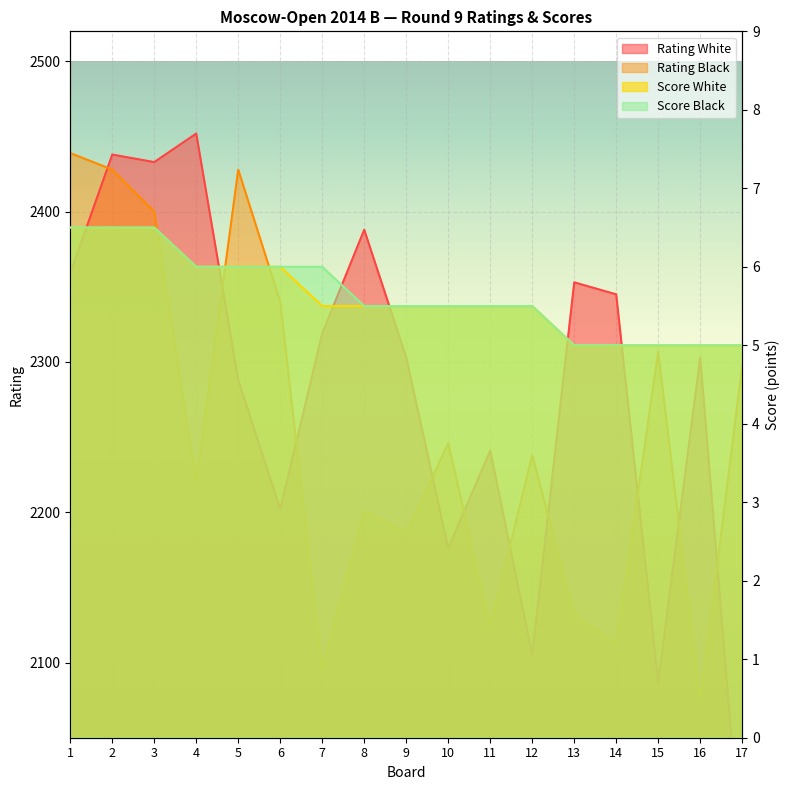

Reading right to left, extract all data points from this chart.

Rating White: 17=1963.0	16=2303.0	15=2087.0	14=2345.0	13=2353.0	12=2105.0	11=2241.0	10=2176.0	9=2303.0	8=2388.0	7=2319.0	6=2202.0	5=2288.0	4=2452.0	3=2433.0	2=2438.0	1=2359.0
Rating Black: 17=2298.0	16=2074.0	15=2307.0	14=2112.0	13=2132.0	12=2238.0	11=2124.0	10=2246.0	9=2186.0	8=2201.0	7=2095.0	6=2340.0	5=2428.0	4=2220.0	3=2400.0	2=2428.0	1=2439.0
Score White: 17=5.0	16=5.0	15=5.0	14=5.0	13=5.0	12=5.5	11=5.5	10=5.5	9=5.5	8=5.5	7=5.5	6=6.0	5=6.0	4=6.0	3=6.5	2=6.5	1=6.5
Score Black: 17=5.0	16=5.0	15=5.0	14=5.0	13=5.0	12=5.5	11=5.5	10=5.5	9=5.5	8=5.5	7=6.0	6=6.0	5=6.0	4=6.0	3=6.5	2=6.5	1=6.5